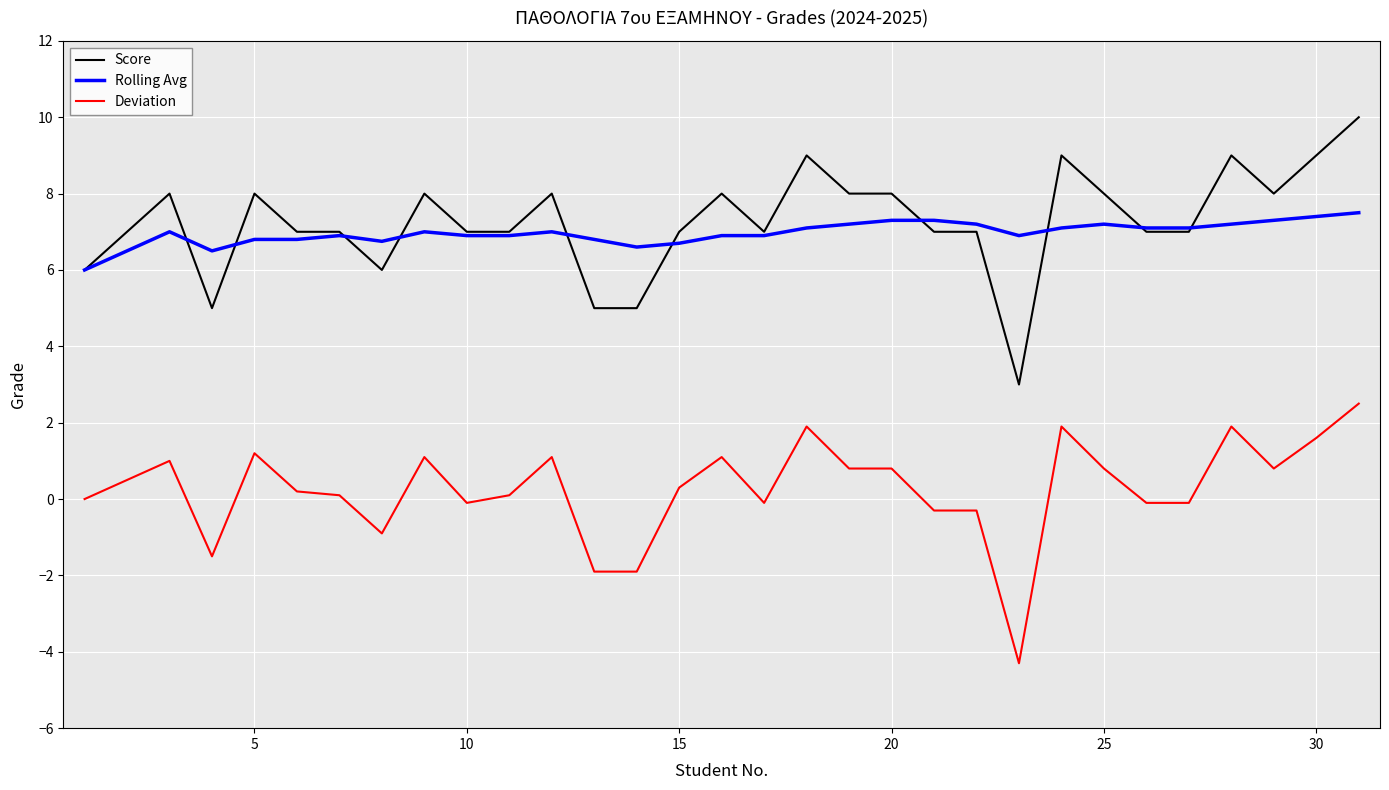

True or false: Deviation and Rolling Avg intersect in this chart.

False